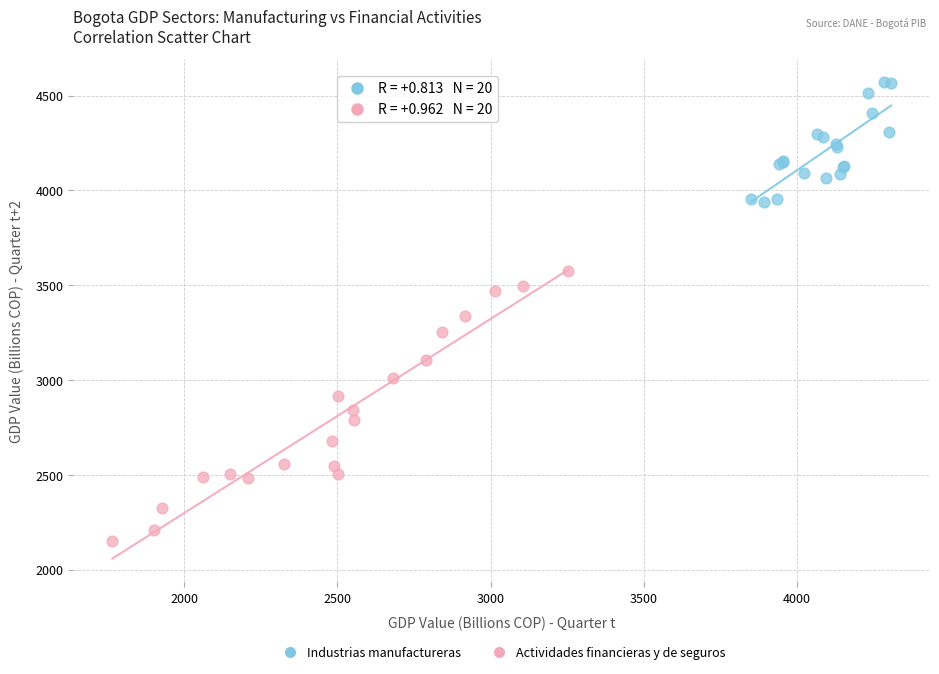

Which series reaches the minimum Y coordinate?

Actividades financieras y de seguros